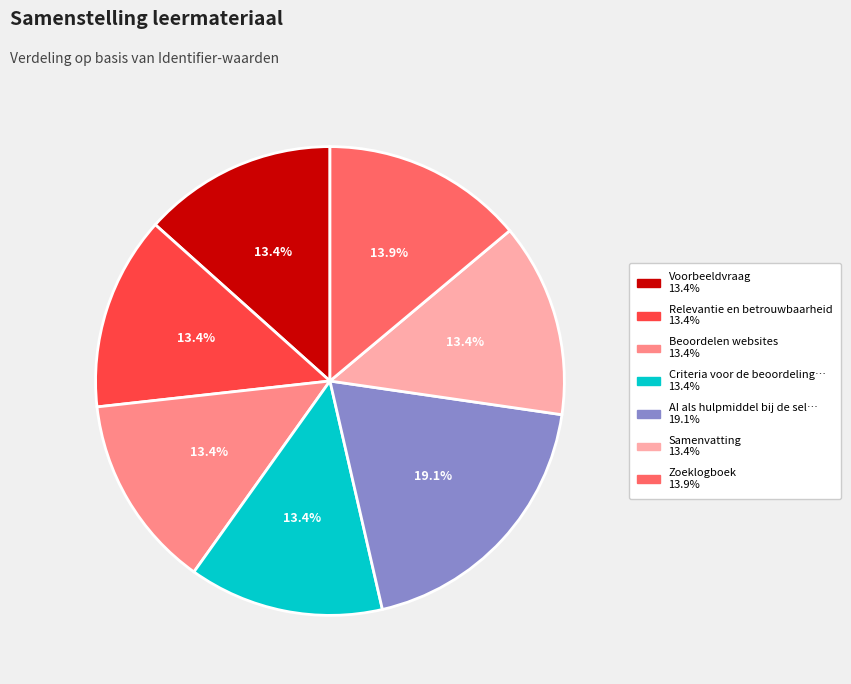

Does any single category account for the majority?

No